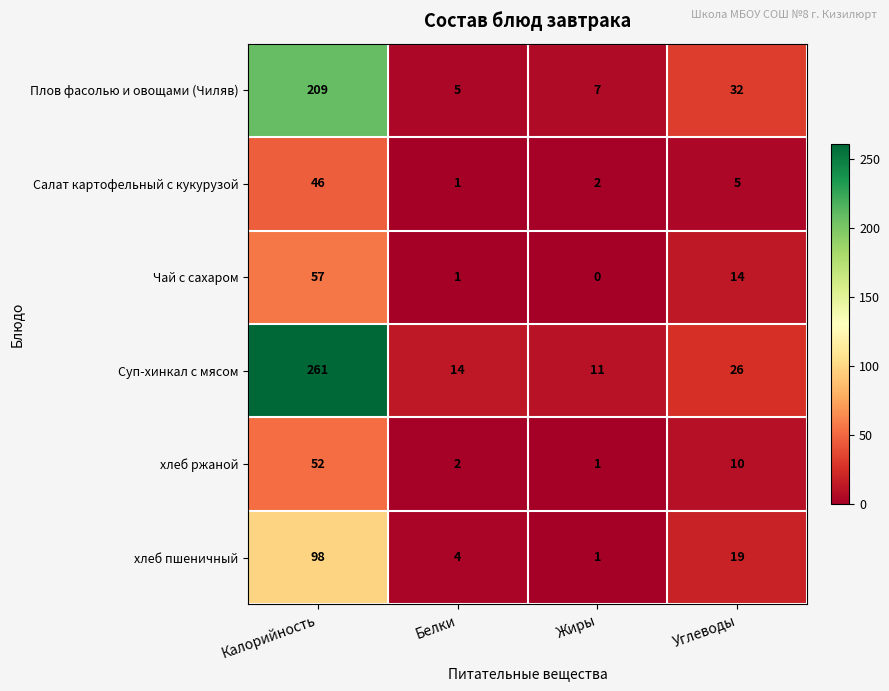

At which label does Плов фасолью и овощами (Чиляв) first exceed 32?

Калорийность